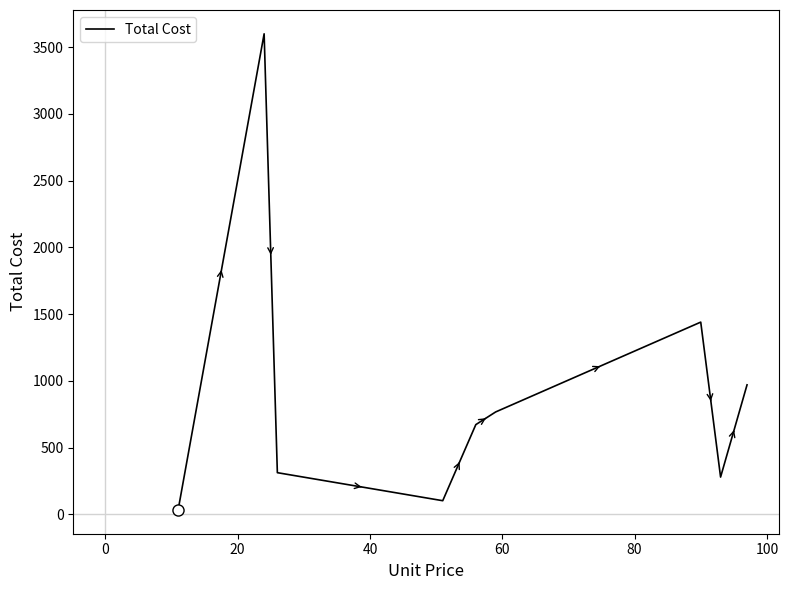

What is the difference between the maximum and minimum values?

3567